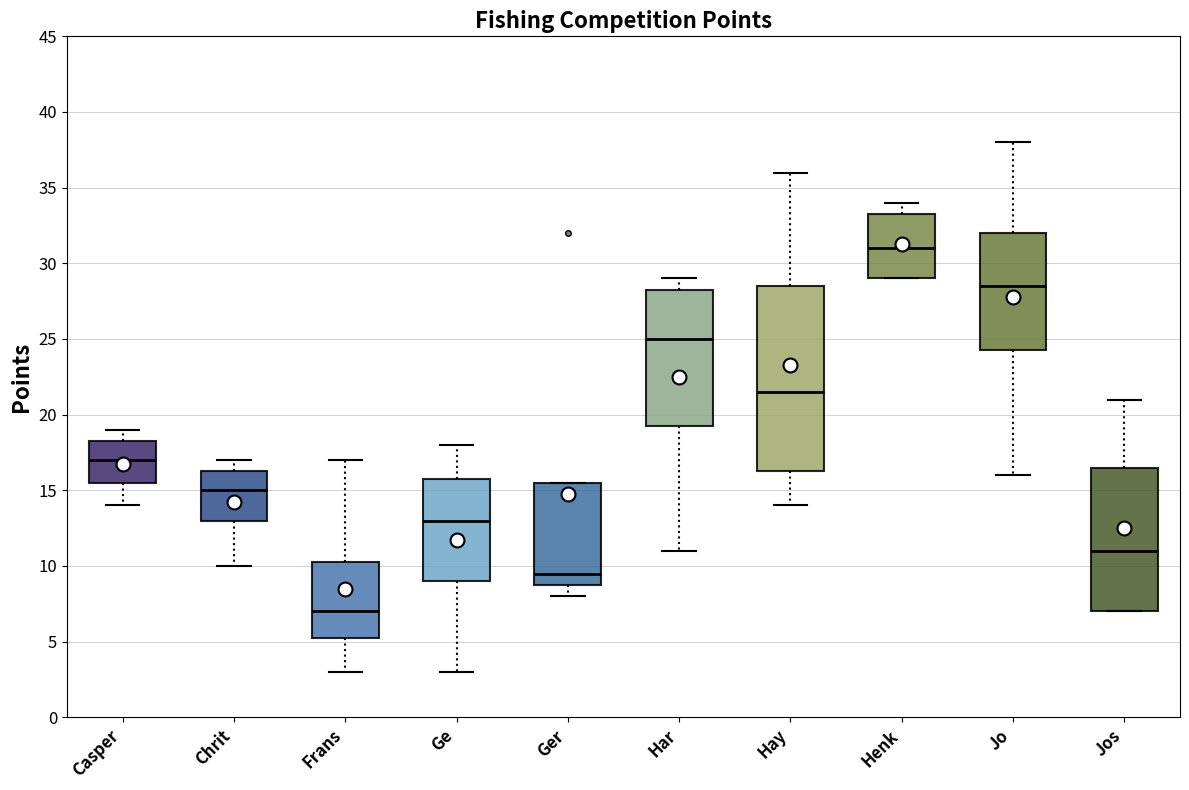

Reading left to right, read every box against the y-axis: the position of its median line, the range the box covers, and the ends of its whiskers. The values are not printed on the chart, so give them approximately, as read against the axis.

Casper: median 17.0, box 15.5 to 18.5, whiskers 14.0 to 19.0
Chrit: median 15.0, box 13.0 to 16.5, whiskers 10.0 to 17.0
Frans: median 7.0, box 5.5 to 10.5, whiskers 3.0 to 17.0
Ge: median 13.0, box 9.0 to 16.0, whiskers 3.0 to 18.0
Ger: median 9.5, box 9.0 to 15.5, whiskers 8.0 to 15.5
Har: median 25.0, box 19.5 to 28.5, whiskers 11.0 to 29.0
Hay: median 21.5, box 16.5 to 28.5, whiskers 14.0 to 36.0
Henk: median 31.0, box 29.0 to 33.5, whiskers 29.0 to 34.0
Jo: median 28.5, box 24.5 to 32.0, whiskers 16.0 to 38.0
Jos: median 11.0, box 7.0 to 16.5, whiskers 7.0 to 21.0